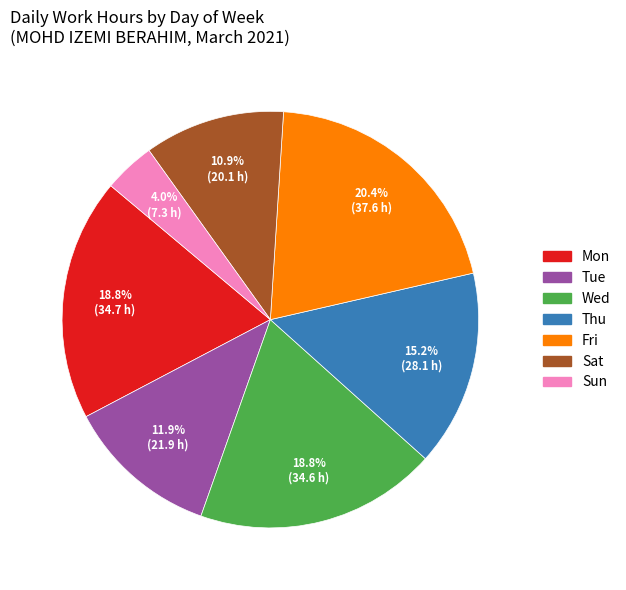

Does any single category account for the majority?

No